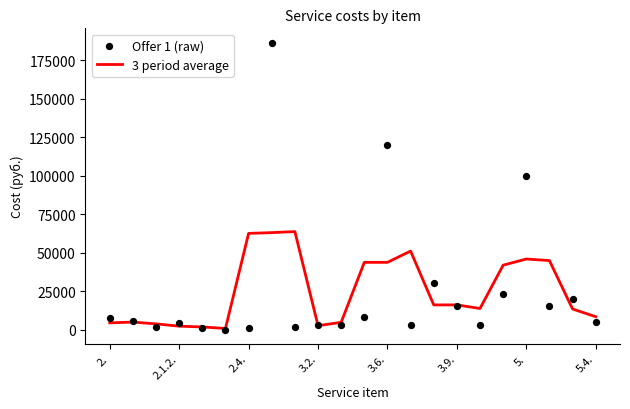

Which series contains the highest Y value?

Offer 1 (raw)